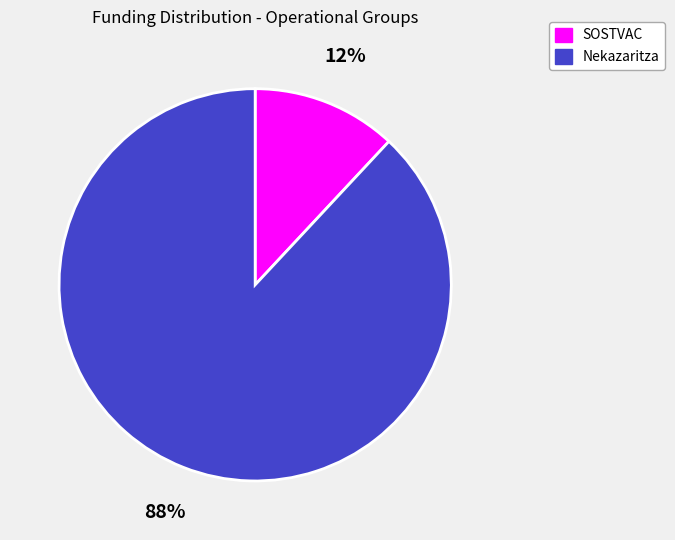

What is the largest slice in the pie chart?

Nekazaritza